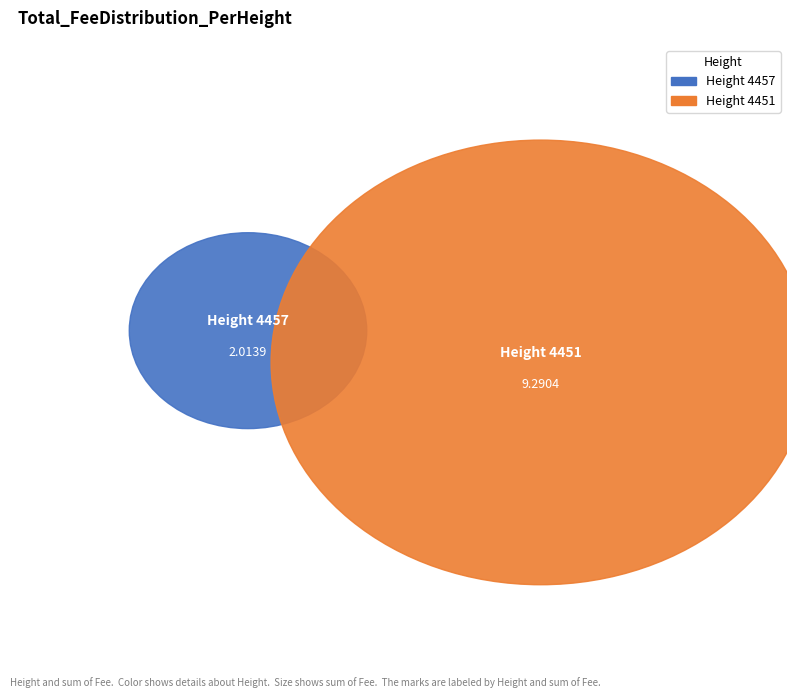

To the nearest percent, what percentage of the pie is 4457?

18%